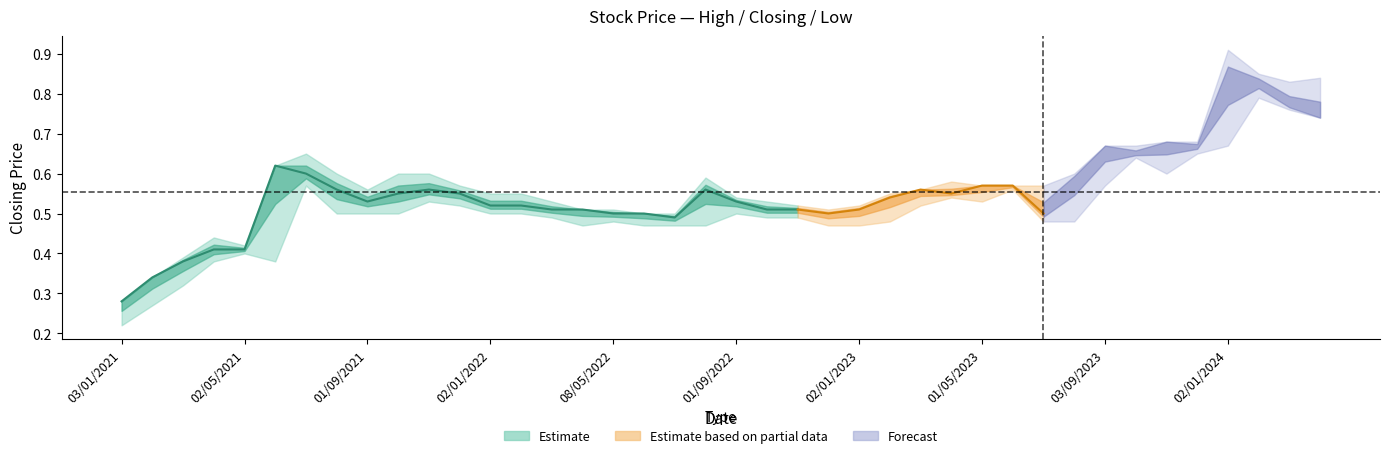

List the series in order of their overall mean, highest first.

high, closing, low